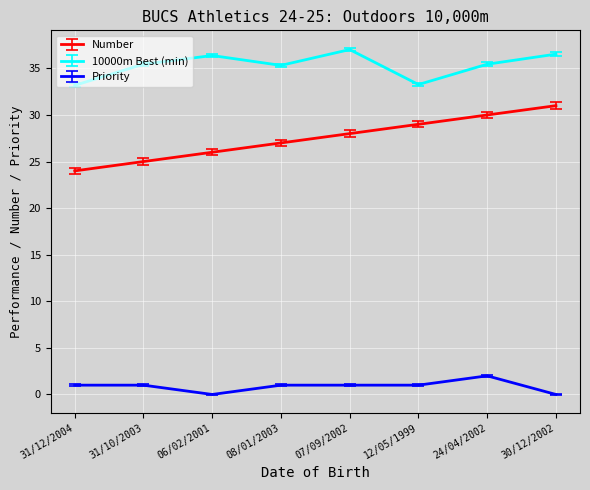

Where does the 10000m Best (min) series first go above 35?

31/10/2003